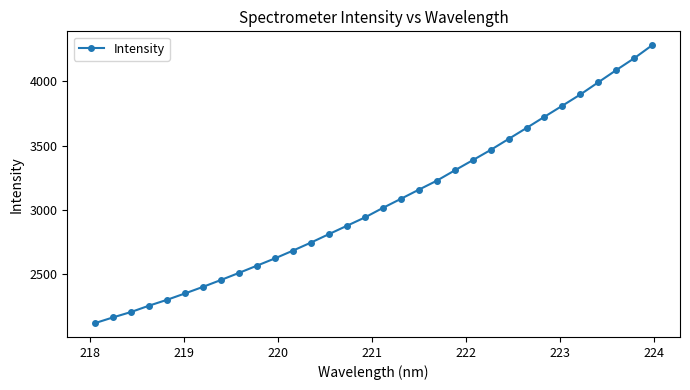

What is the difference between the maximum and minimum values?

2158.0